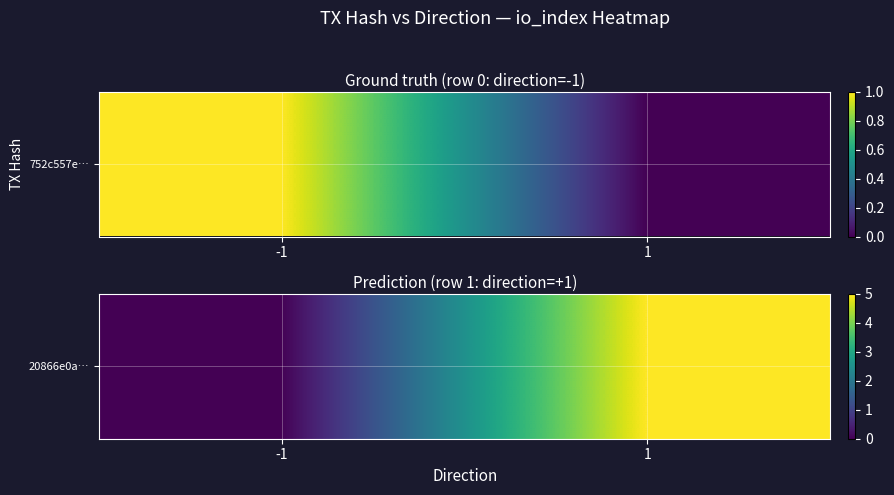

What is the sum of all values?

5